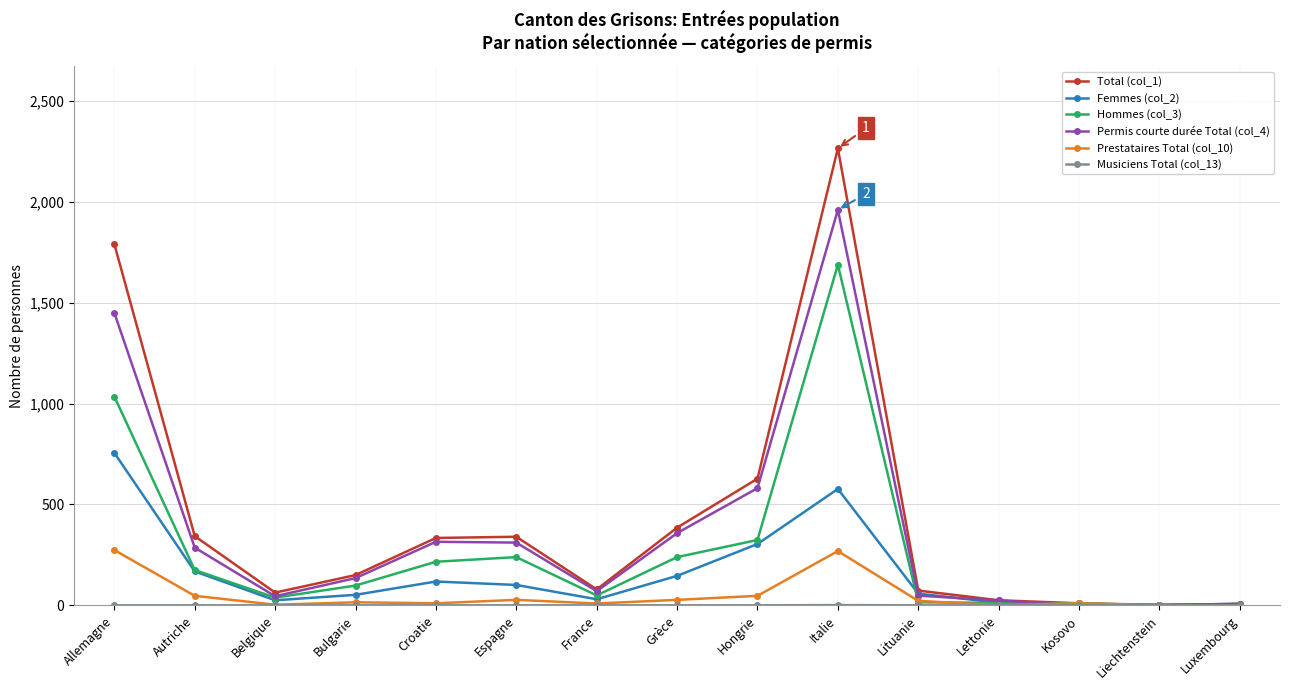

What is the difference between the highest and lowest values at Allemagne?

1791